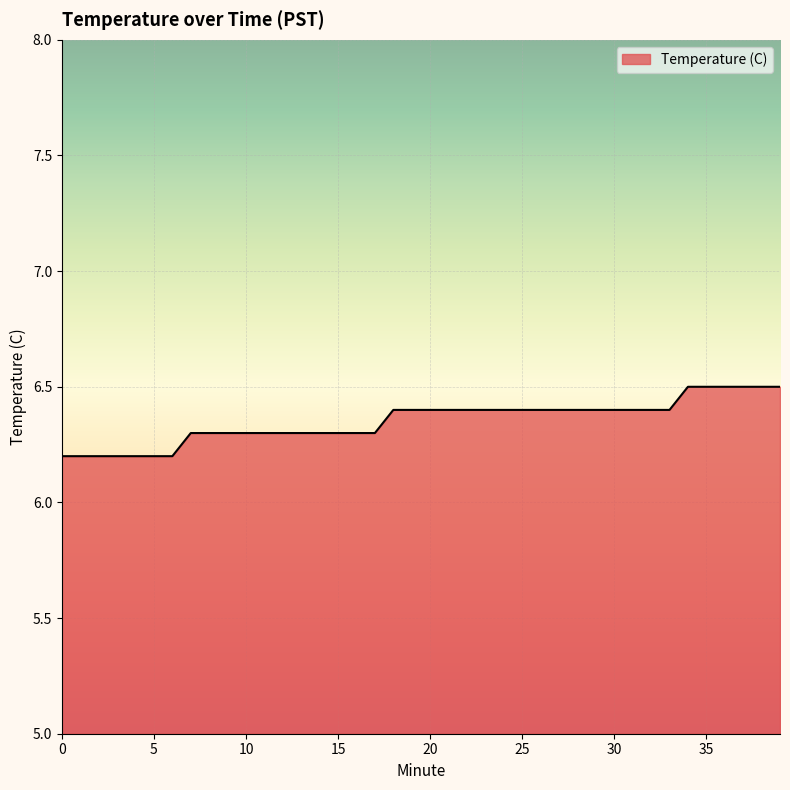

What is the greatest value displayed?

6.5